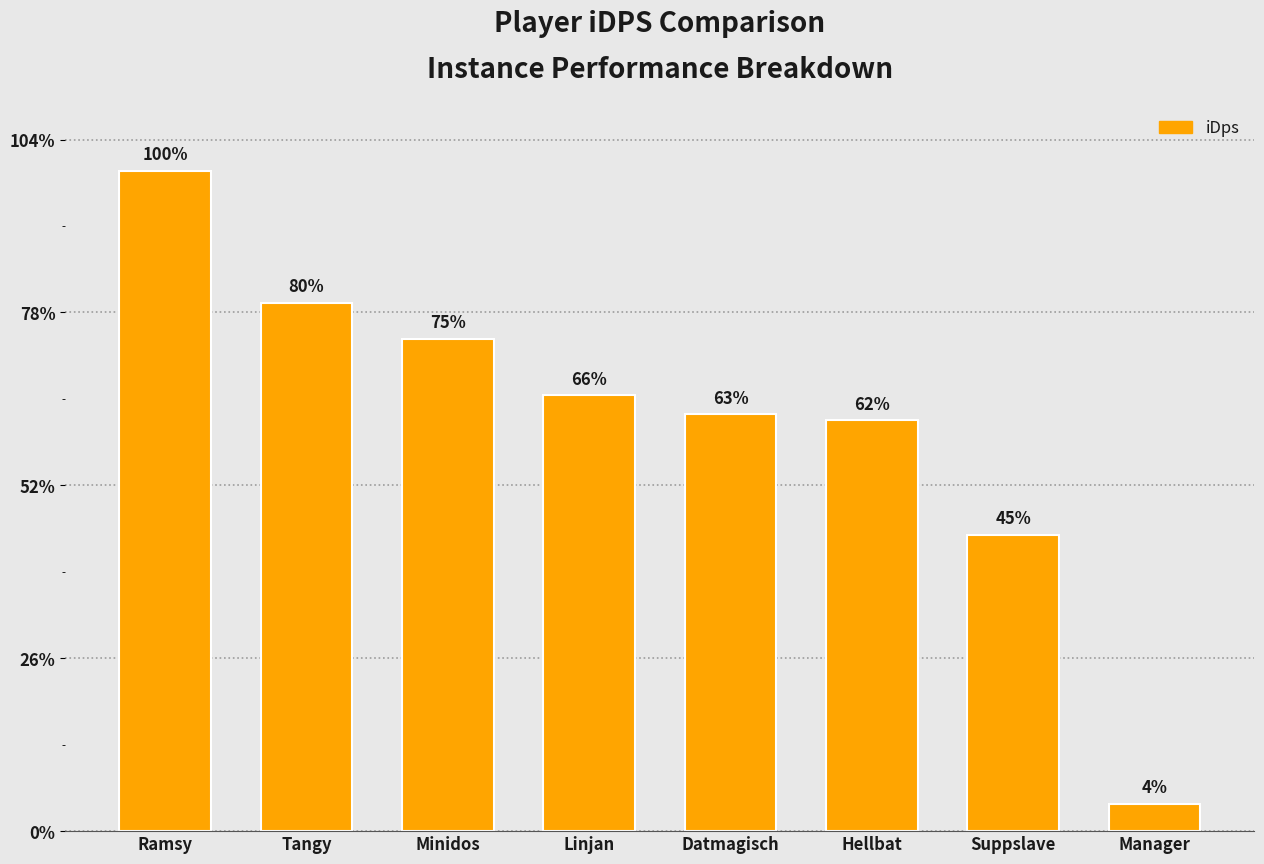

Approximately how many times larger is the value at Ramsy compared to Minidos?

1.3